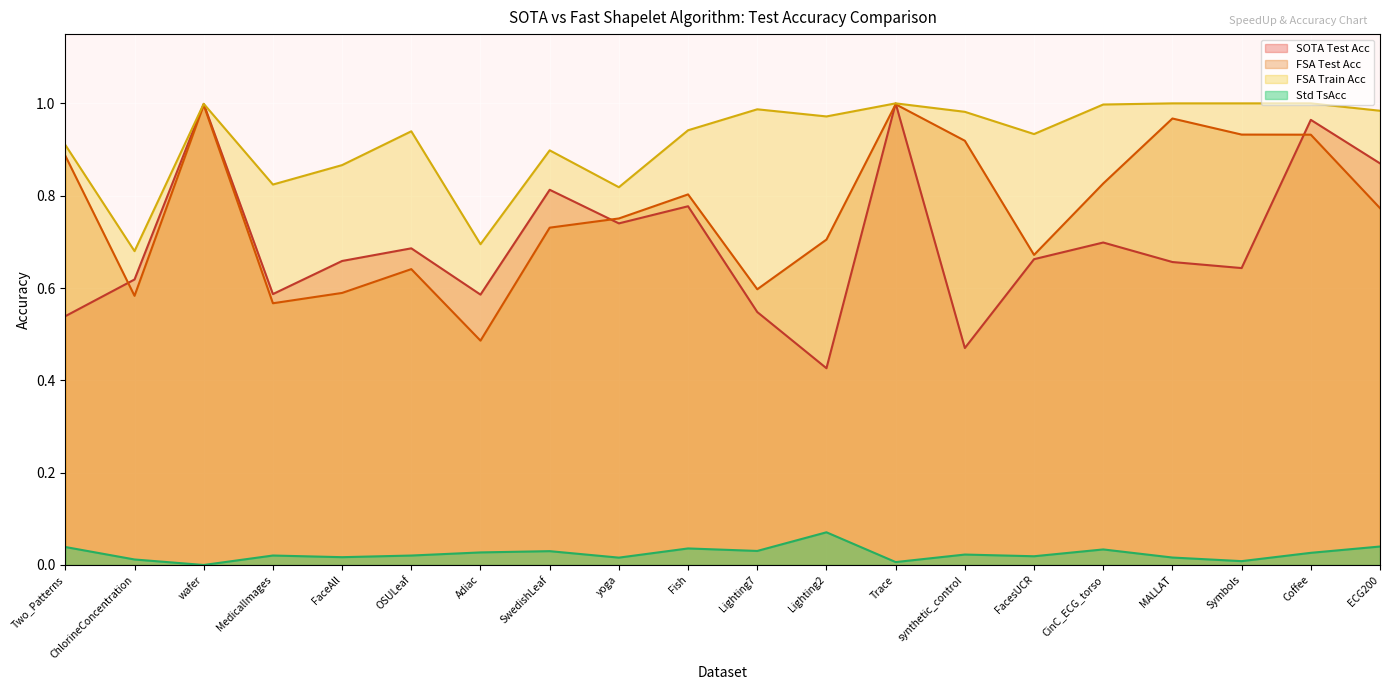

Which category has the lowest value in the SOTA Test Acc series?

Lighting2